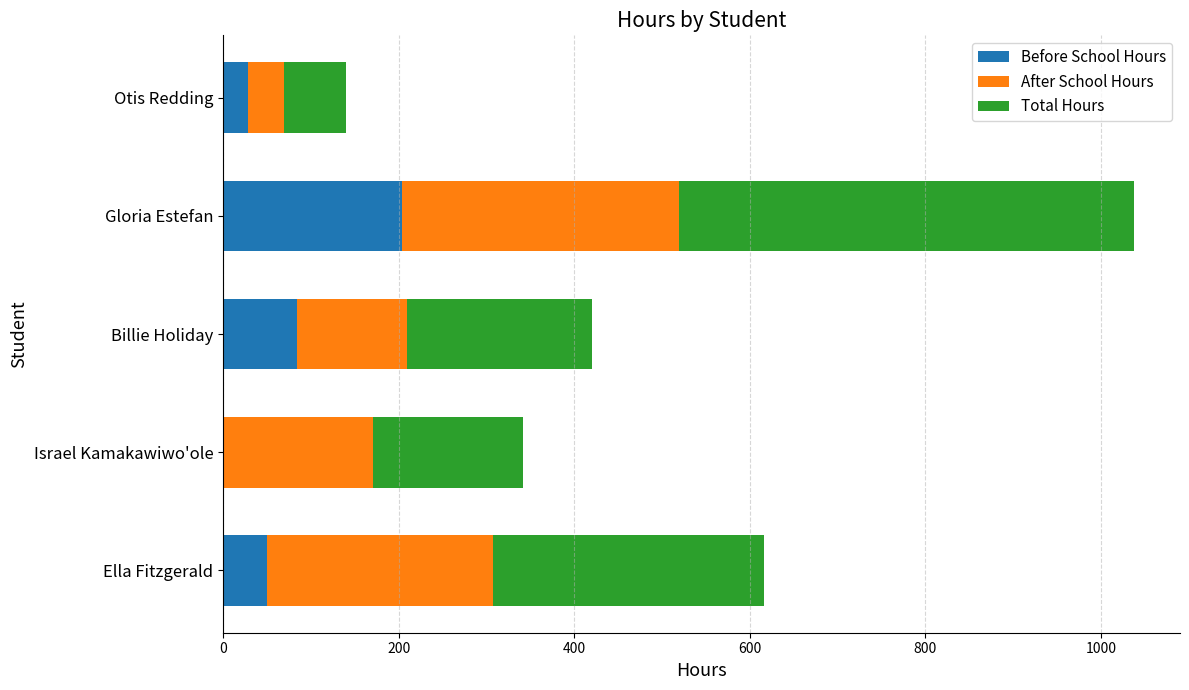

Is it true that Before School Hours equals 28 at Otis Redding?

True